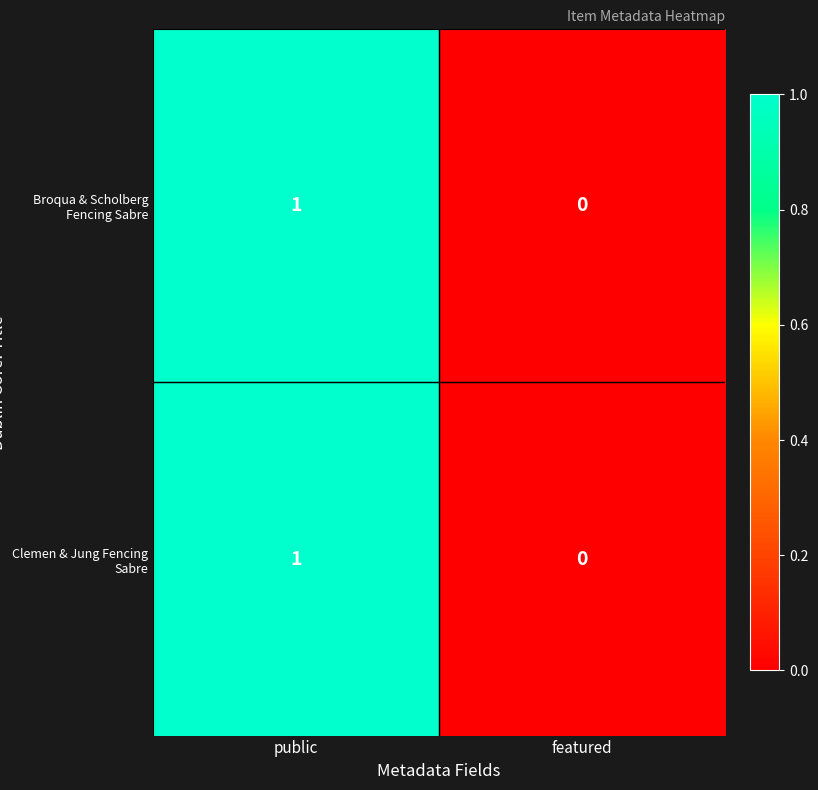

At which label is Broqua & Scholberg Fencing Sabre closest to 0?

featured